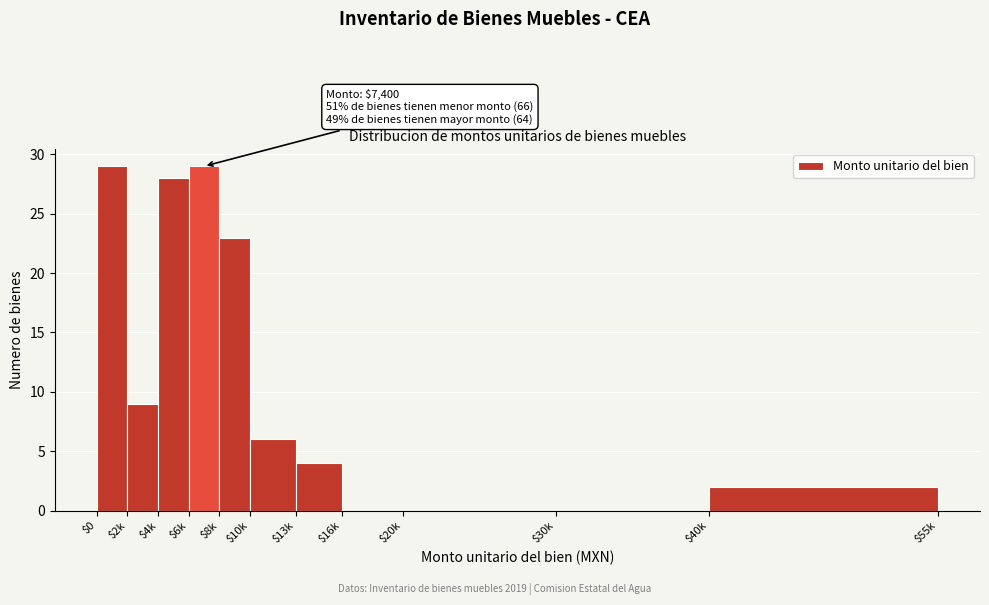

What is the maximum value shown in the chart?

29